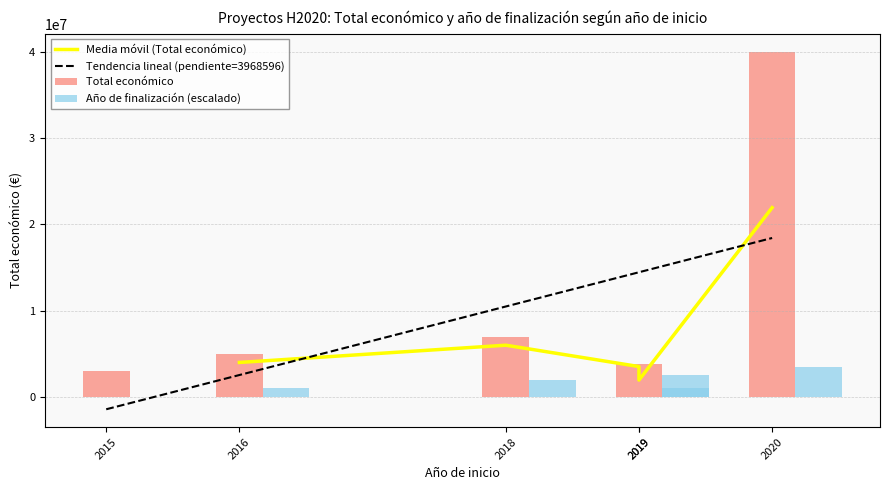

At which label does Año de finalización reach its minimum?

2015